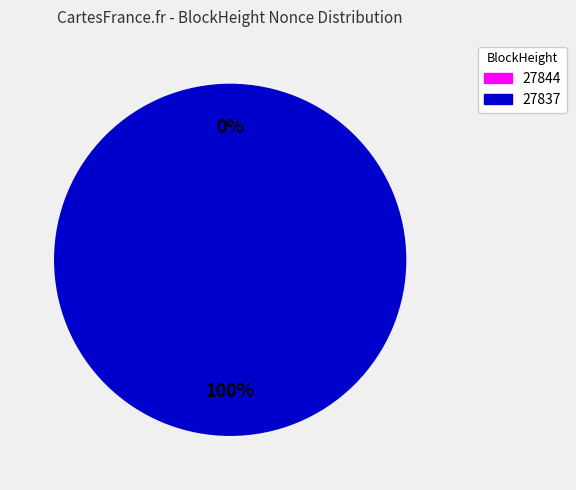

What percentage do 27844 and 27837 together represent?

100.0%